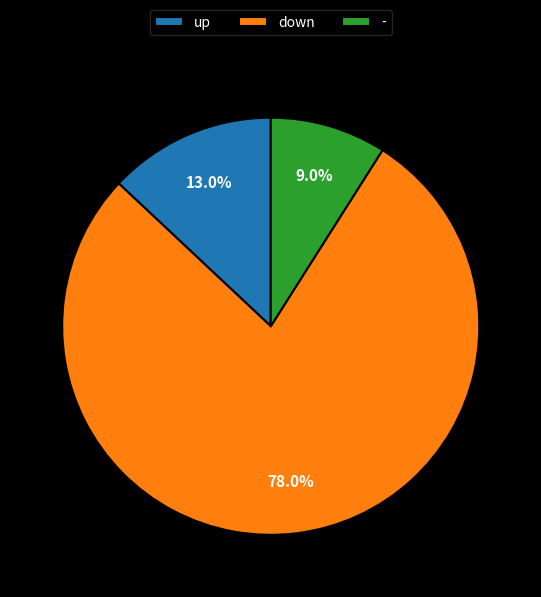

Which category has the biggest portion of the pie?

down